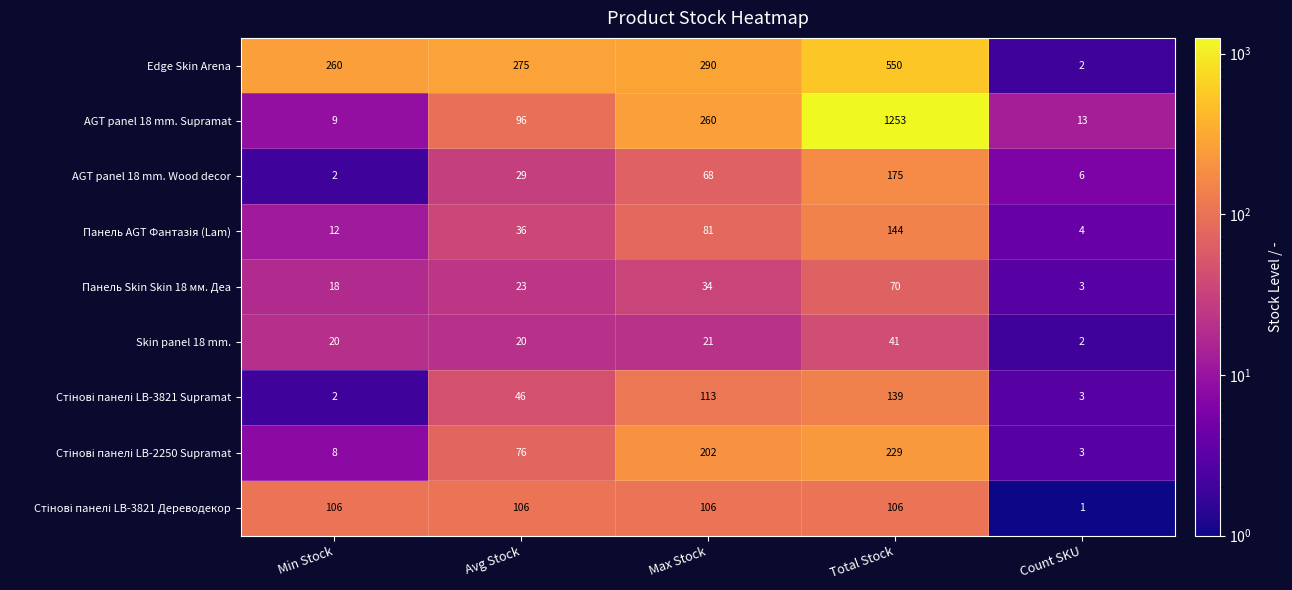

Which series has the largest total across all categories?

AGT panel 18 mm. Supramat